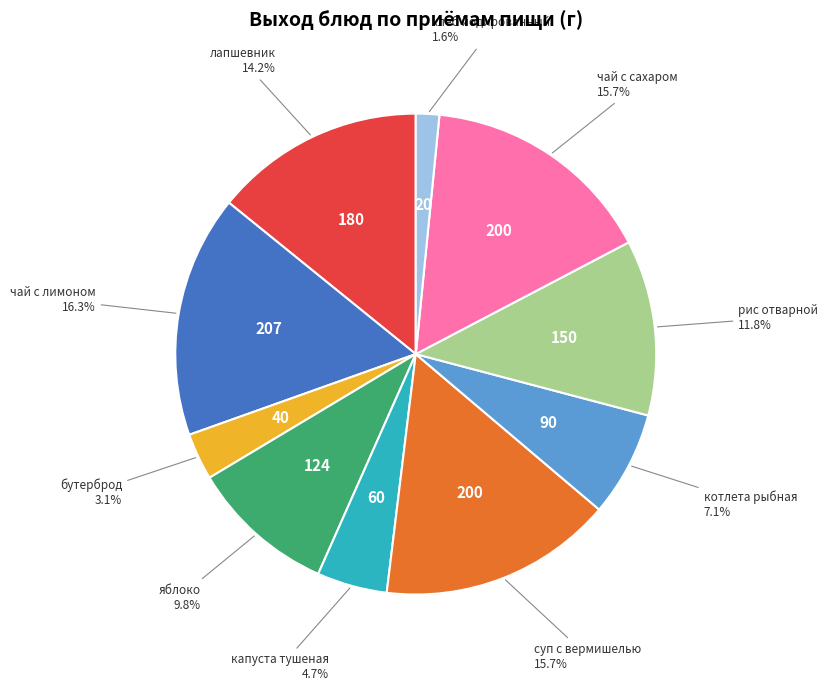

Is there a majority slice in this chart?

No